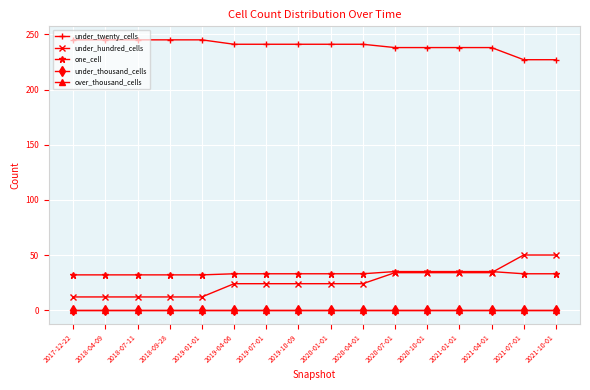

What is the label of the 12th point from the right?

2019-01-01